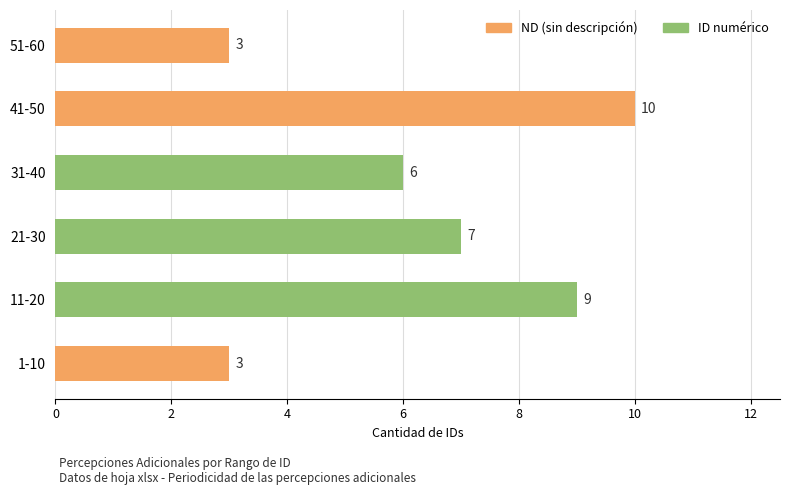

At which label is the value closest to 6?

31-40